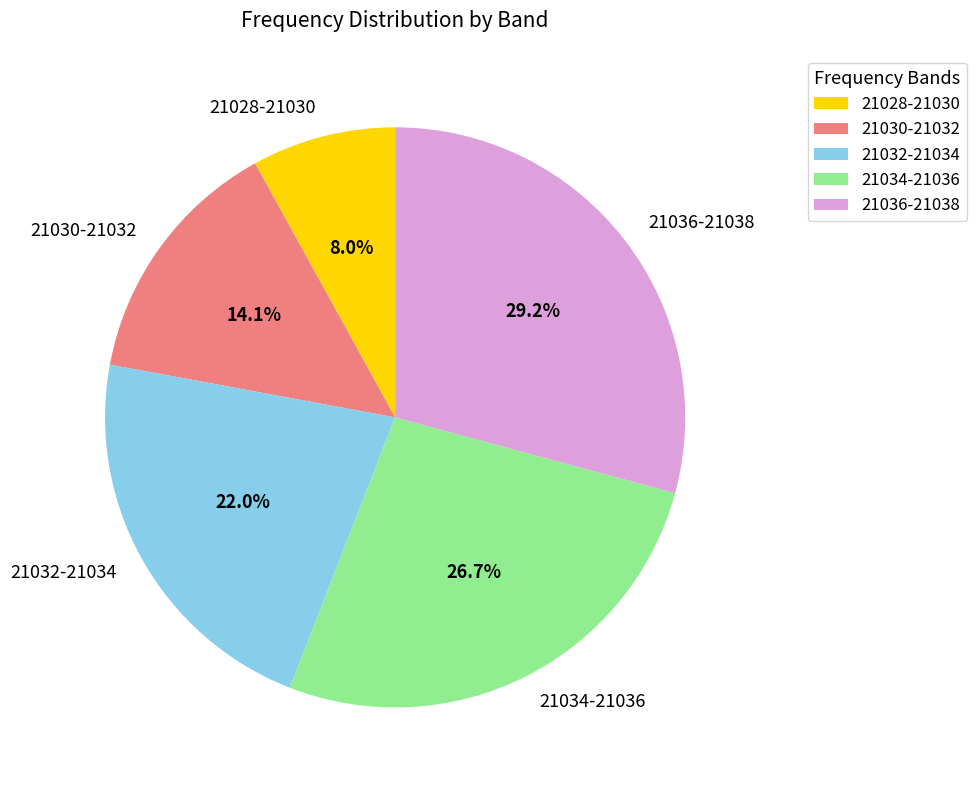

How many segments does this pie chart have?

5